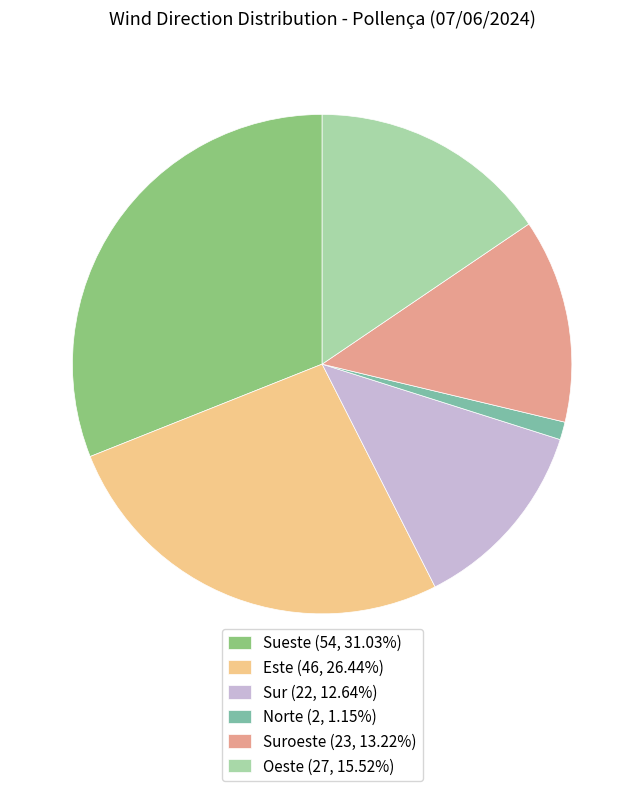

Does Suroeste (23, 13.22%) account for over 50% of the chart?

No